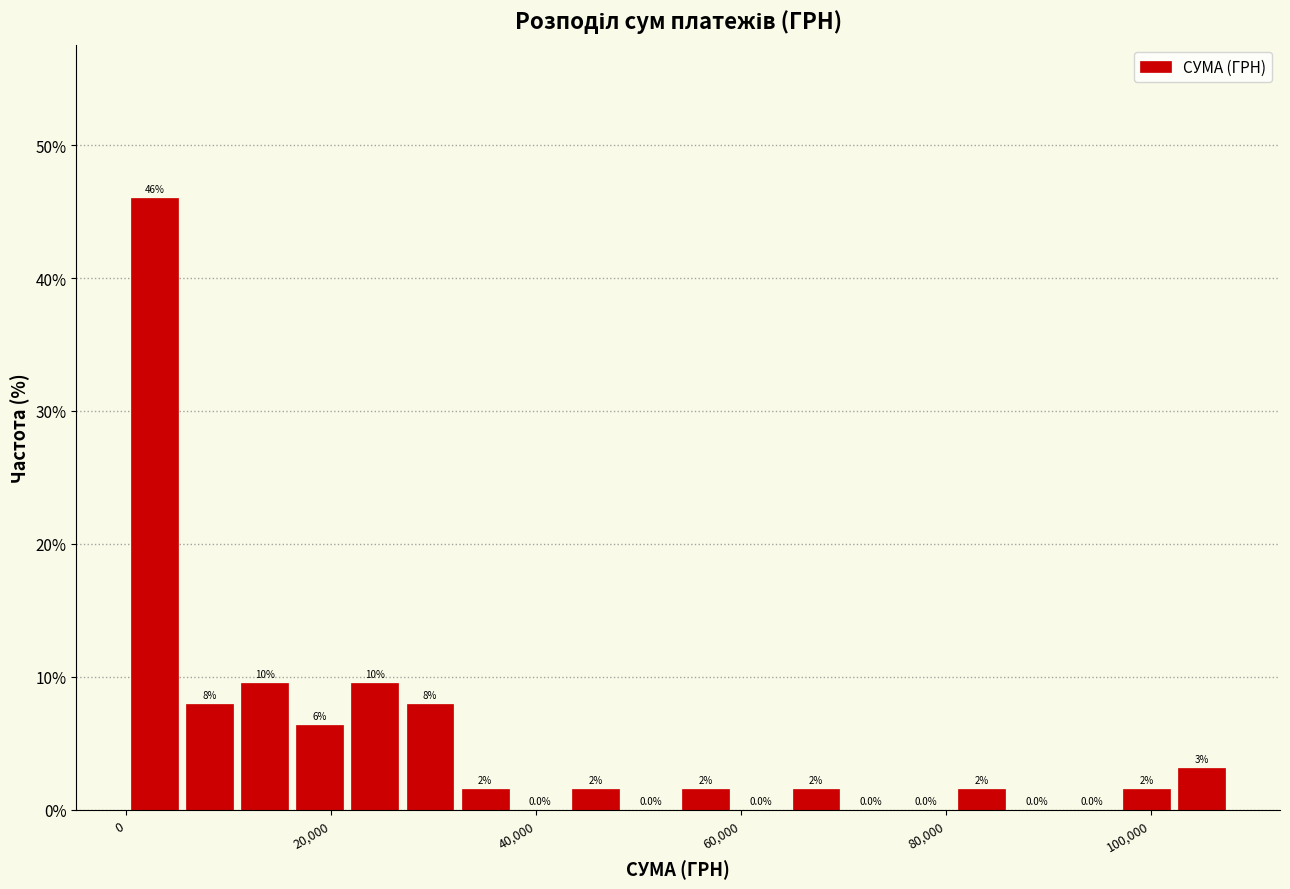

Around what value on the x-axis is the tallest bar? Give the approximate position of its centre, as read against the axis.

2000